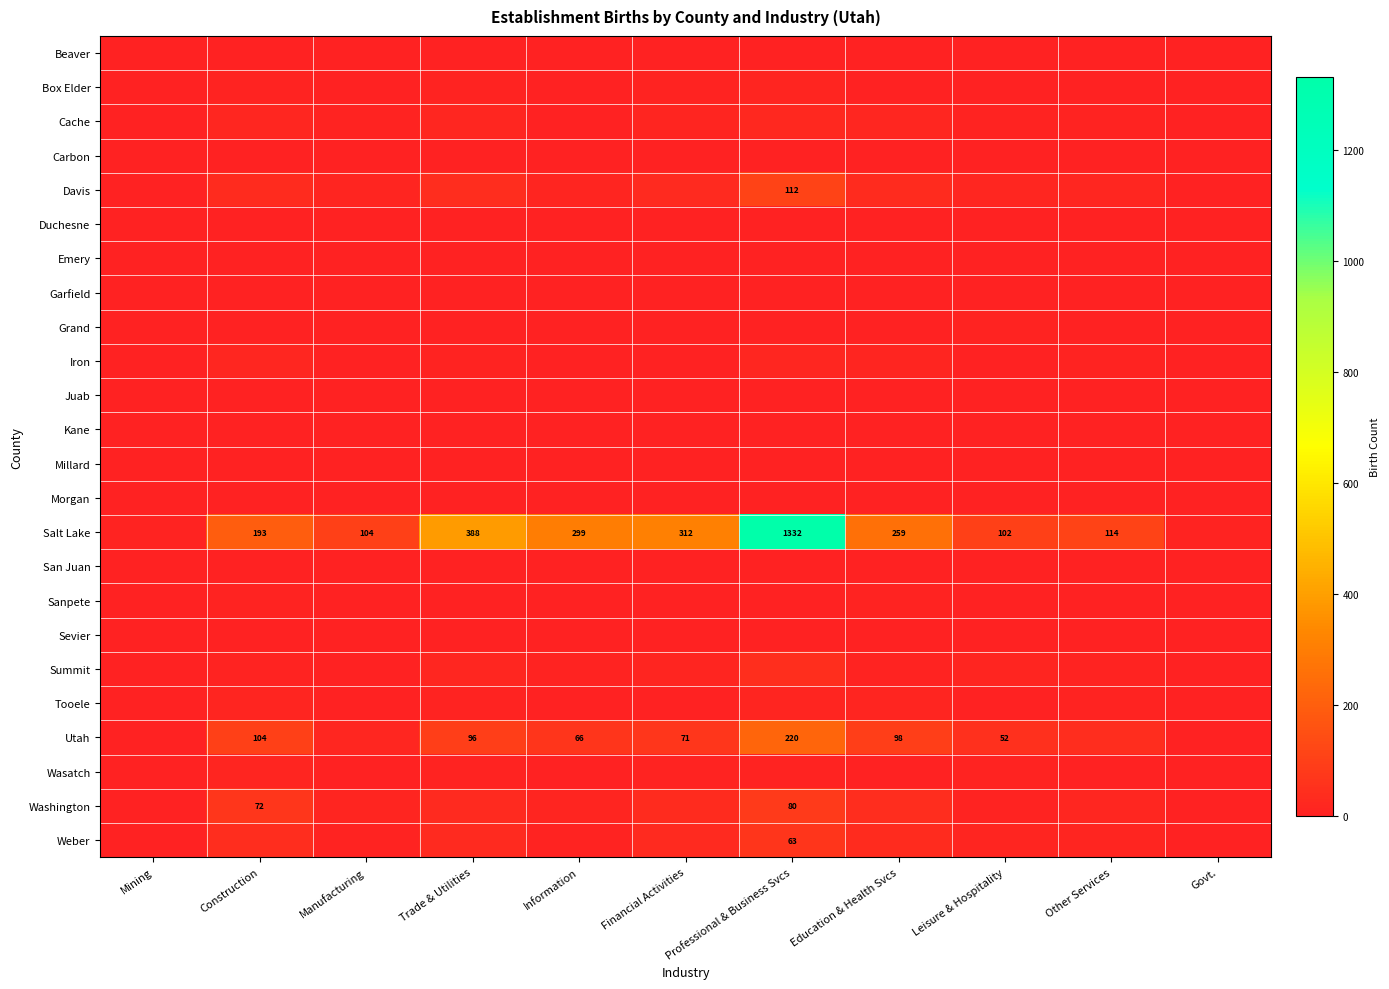

How many data points does each series have?

11